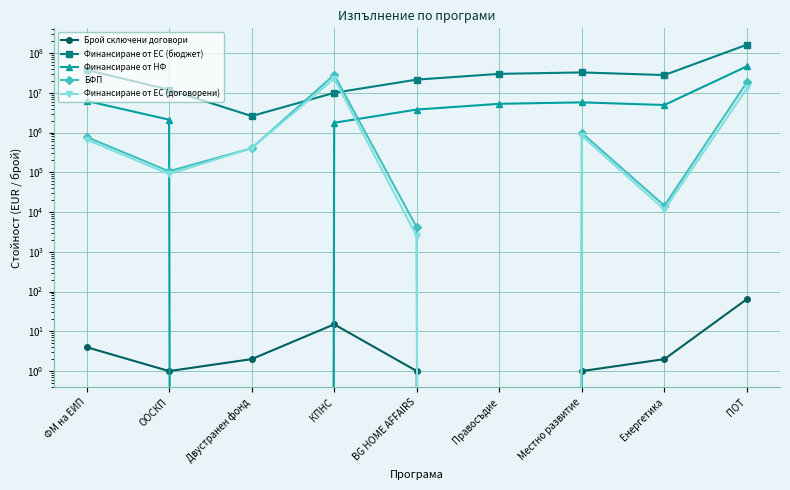

What are all the series names shown in the legend?

Брой сключени договори, Финансиране от ЕС (бюджет), Финансиране от НФ, БФП, Финансиране от ЕС (договорени)